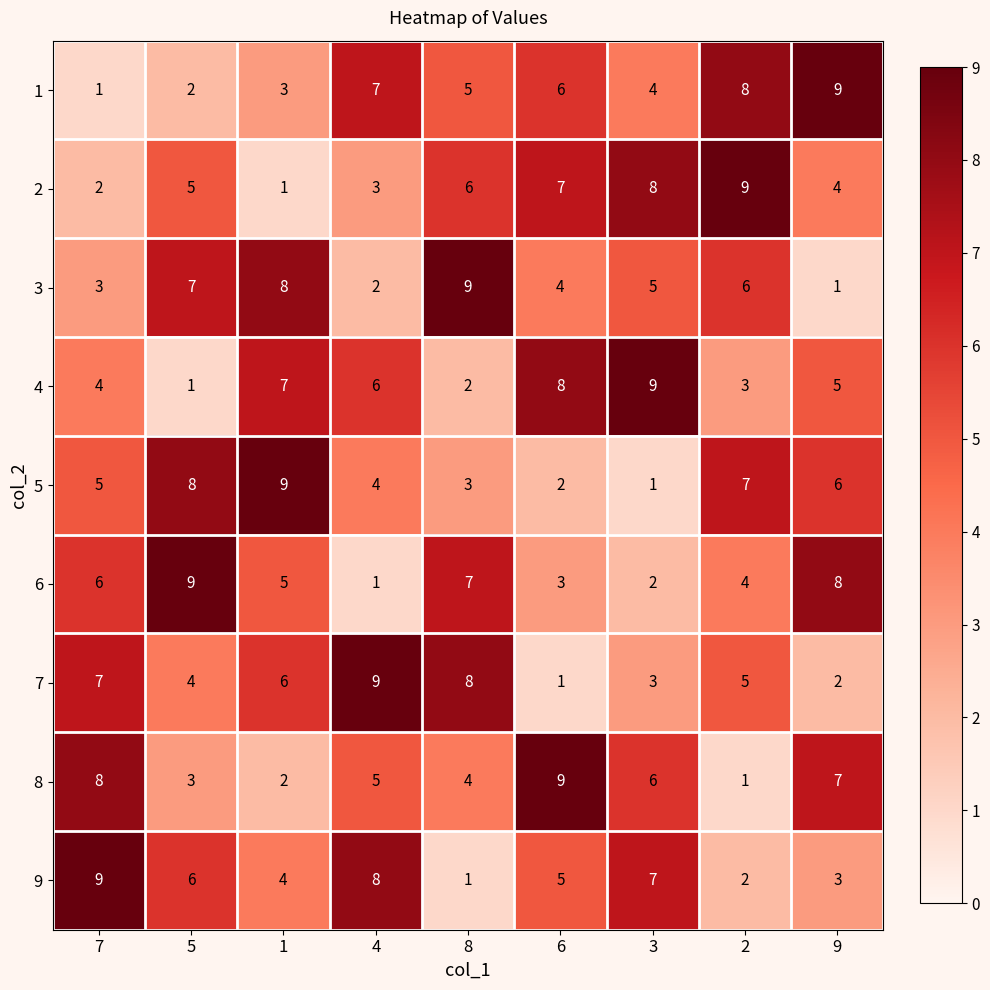

What value does the 3 series have at 1?

8